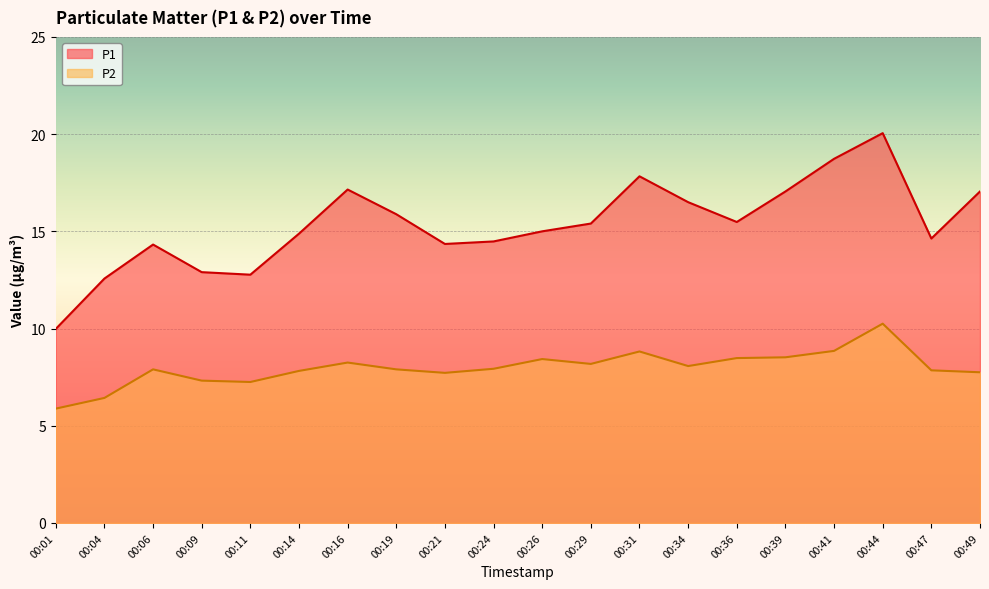

True or false: P2 and P1 cross at least once.

False